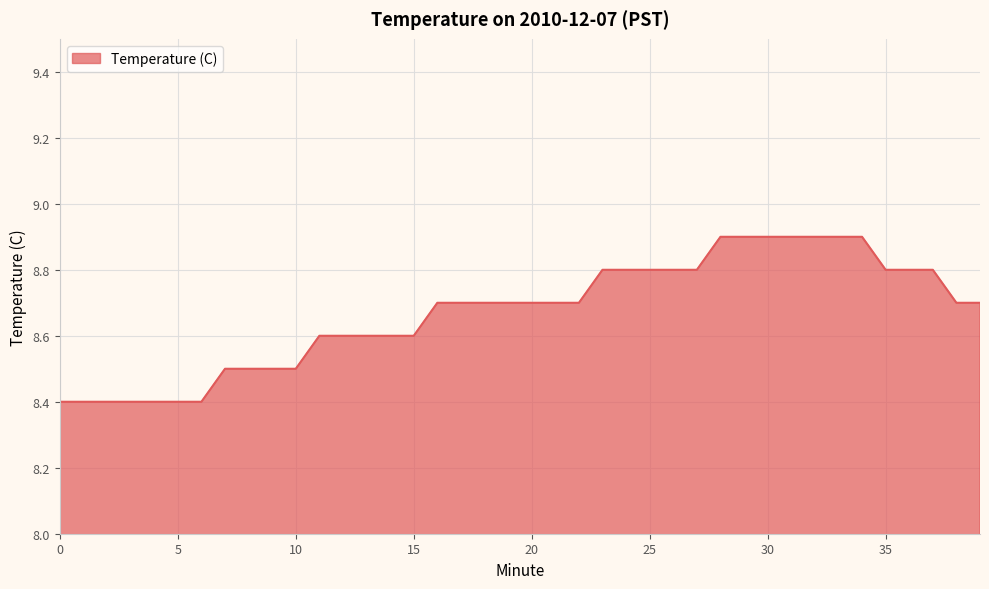

What is the minimum value shown in the chart?

8.4